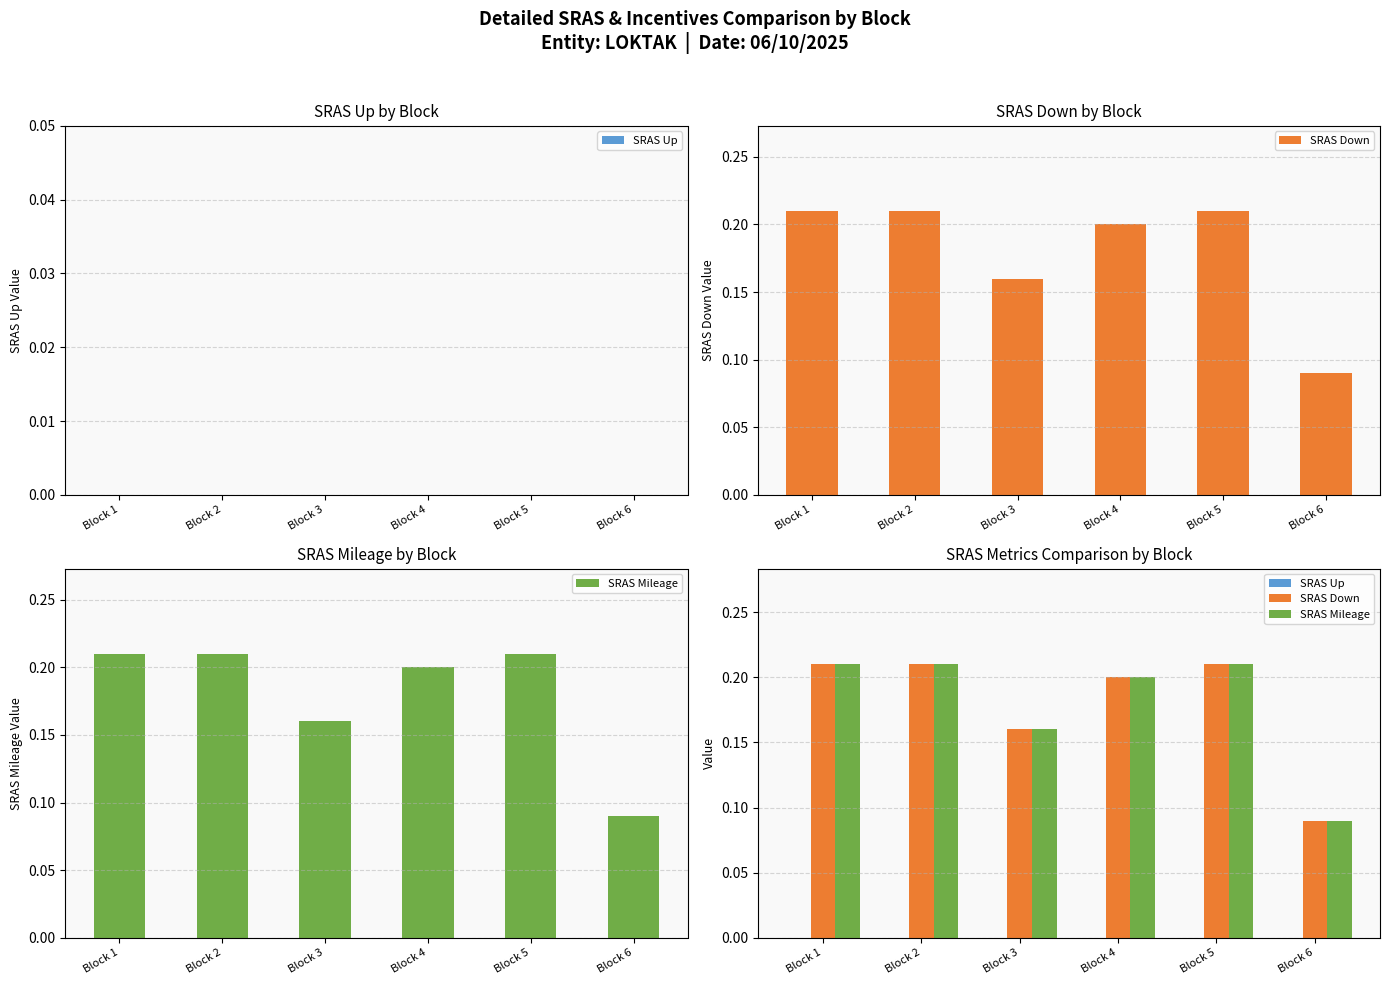

What is the maximum value shown in the chart?

0.2